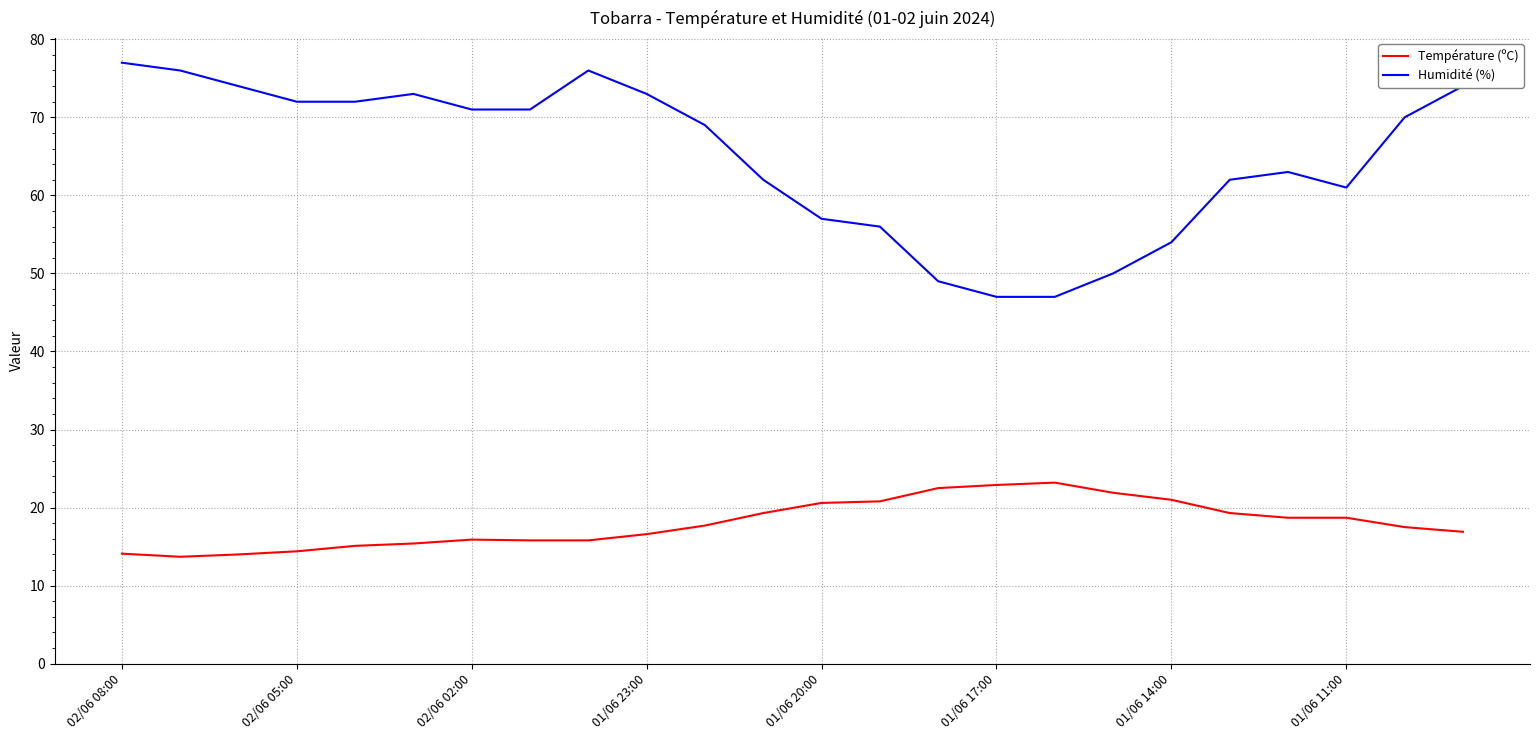

Which series has the widest spread of values?

Humidité (%)